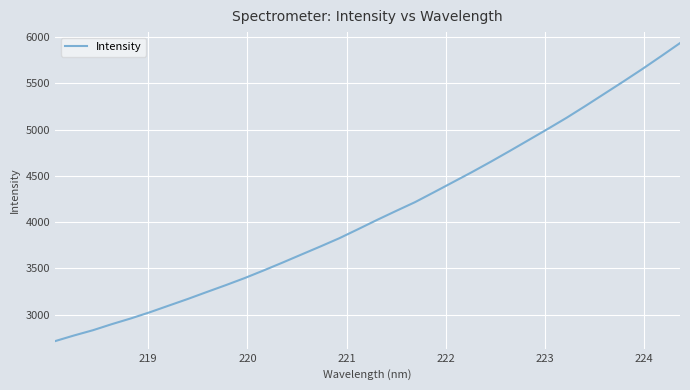

What is the difference between the maximum and minimum values?

3223.3